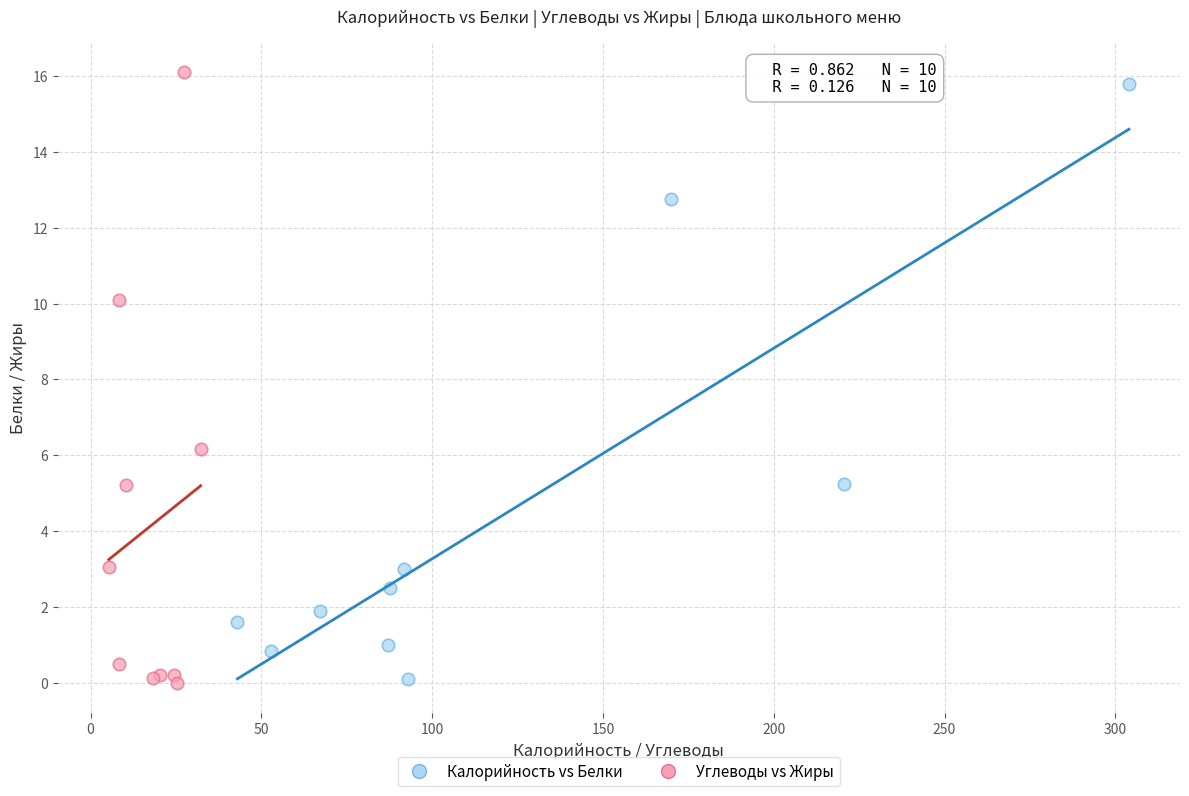

Which series has the widest spread of Y values?

Углеводы vs Жиры